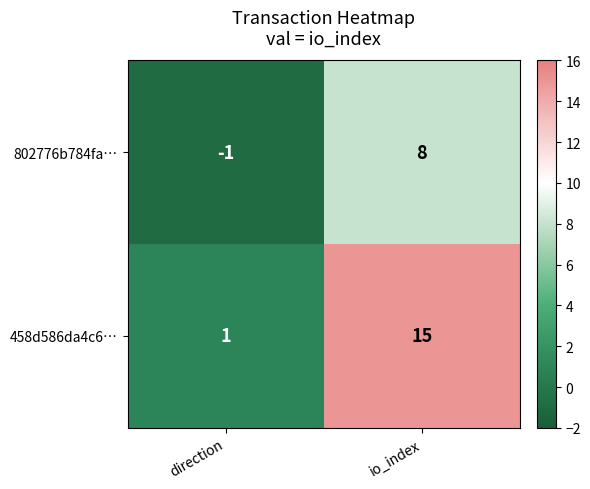

What is the difference between the maximum and minimum values in the 458d586da4c6… series?

14